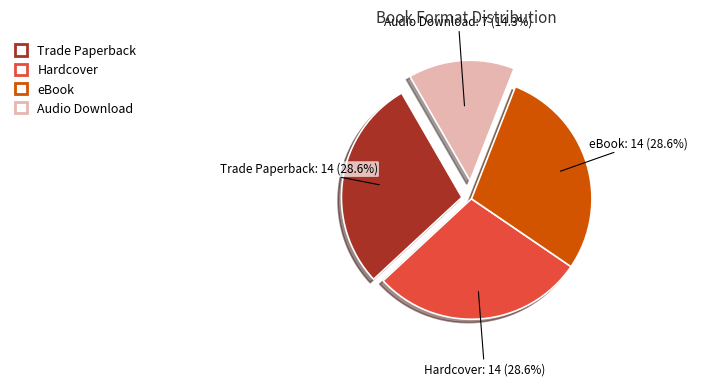

To the nearest percent, what is the combined percentage of Trade Paperback and Hardcover?

57%